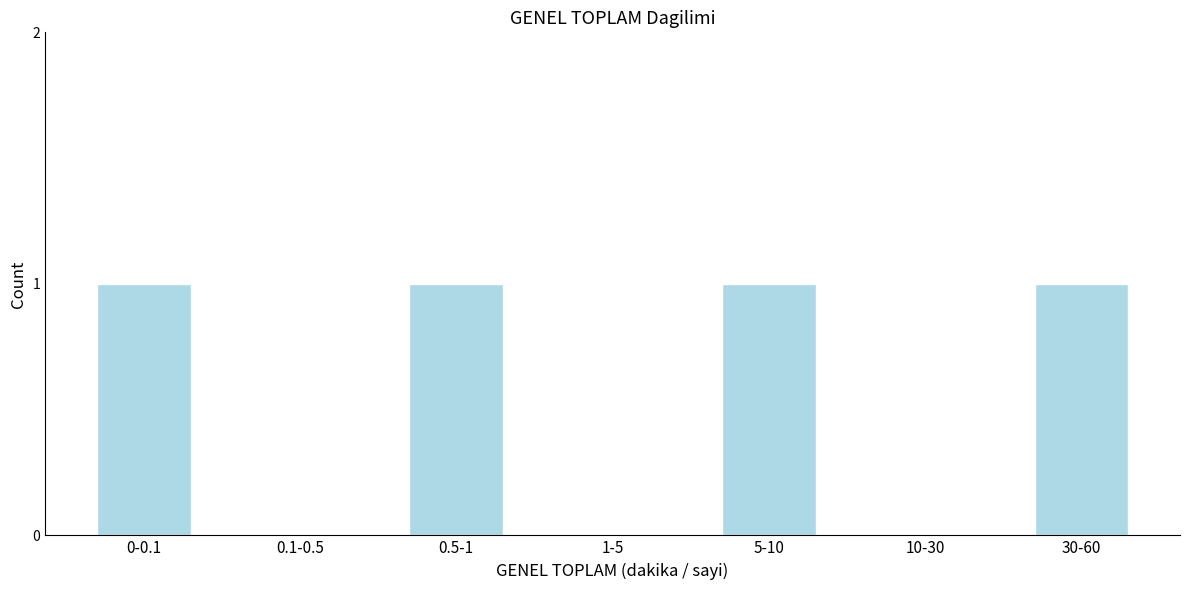

Reading right to left, list all the values displayed in this chart.

30-60=1	10-30=0	5-10=1	1-5=0	0.5-1=1	0.1-0.5=0	0-0.1=1